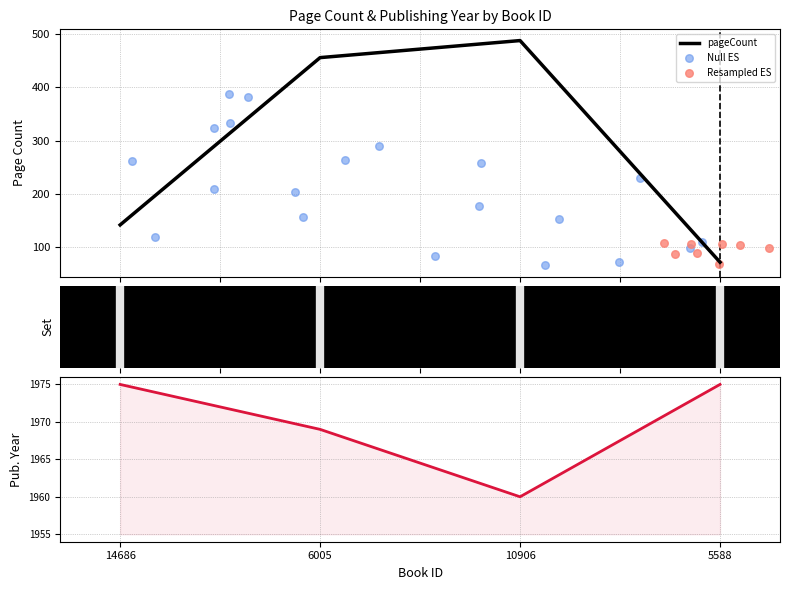

What is the total value across all series at 6005?

2425